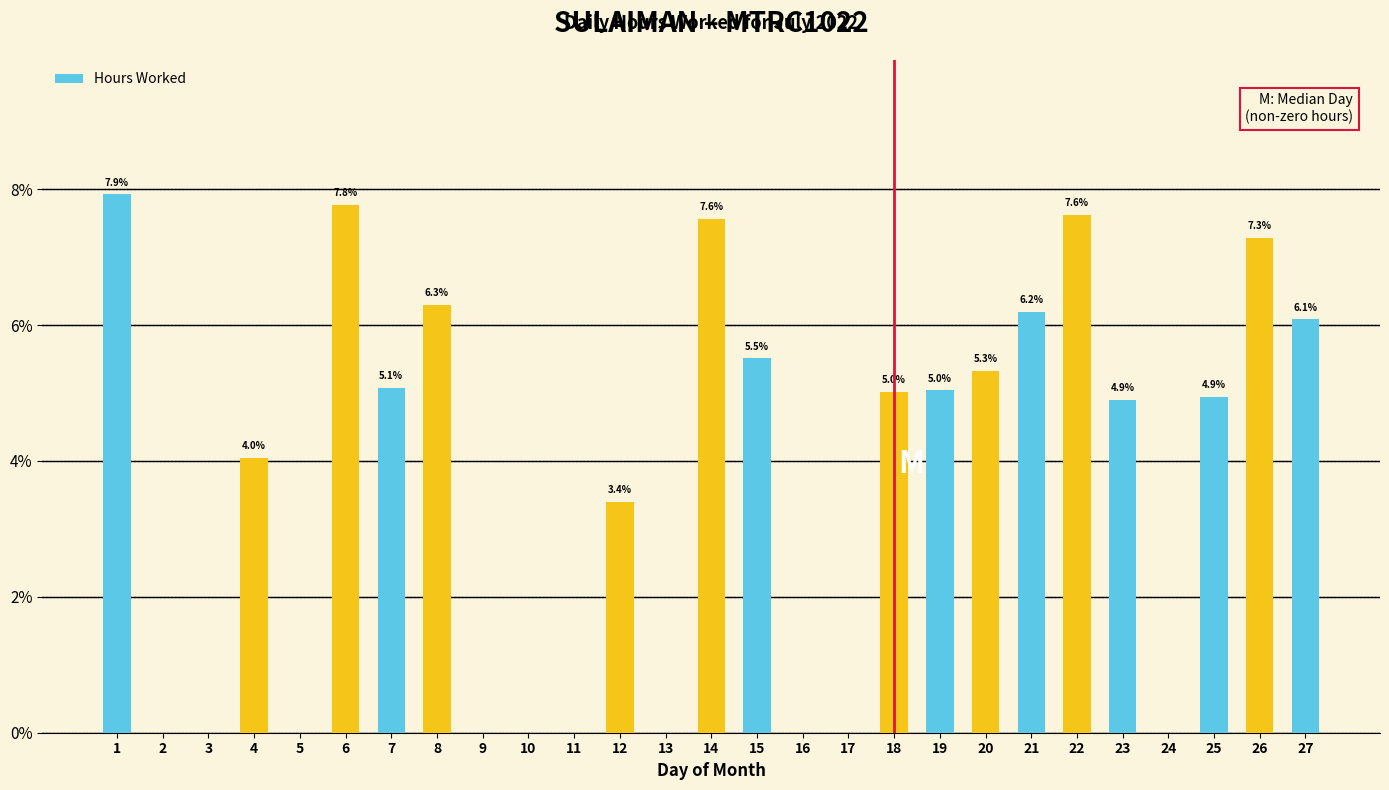

At which category does the chart reach its peak across all series?

1